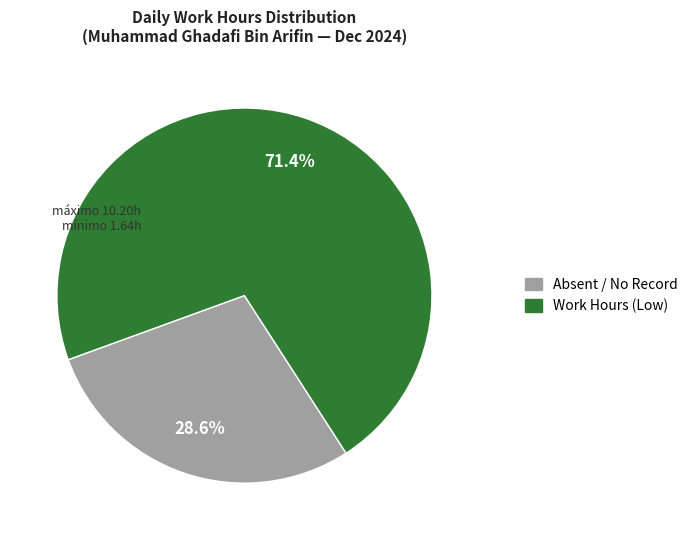

Is there a majority slice in this chart?

Yes